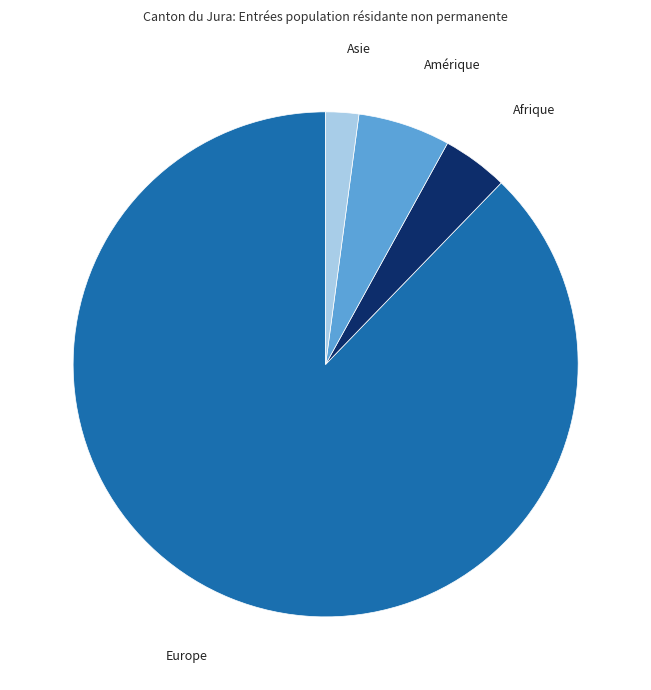

Is there any slice that represents more than half of the pie?

Yes